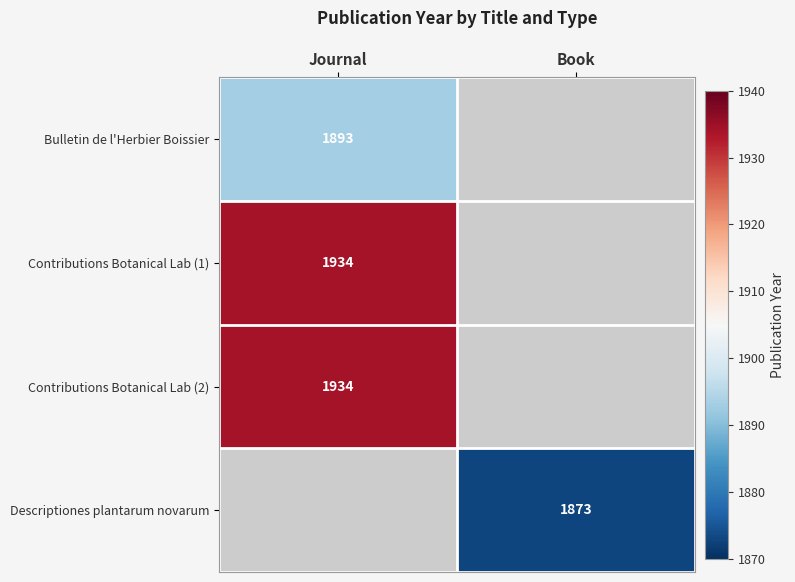

True or false: Bulletin de l'Herbier Boissier has a value of 3198 at Journal.

False